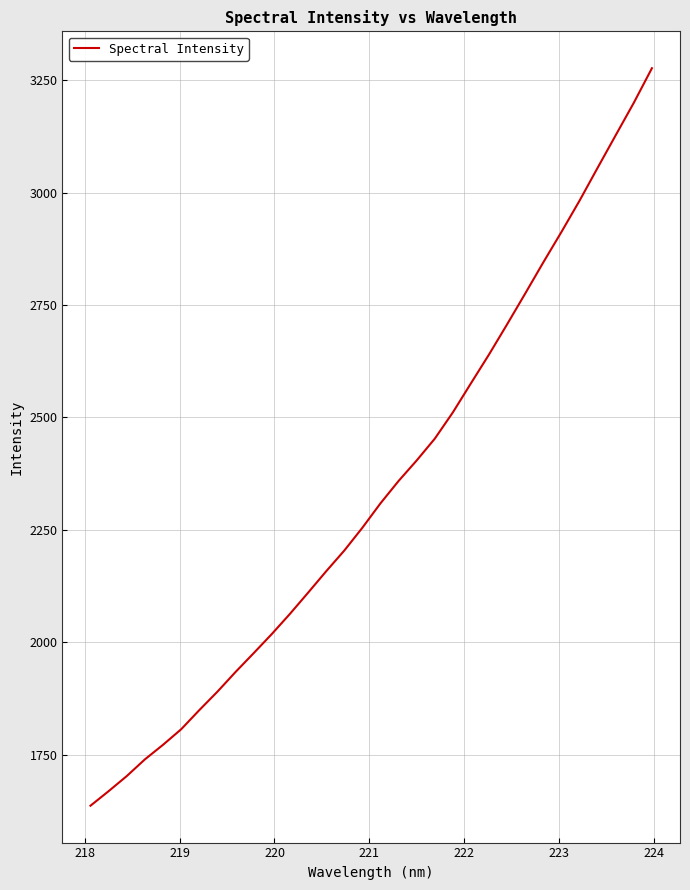

What is the maximum value shown in the chart?

3277.1